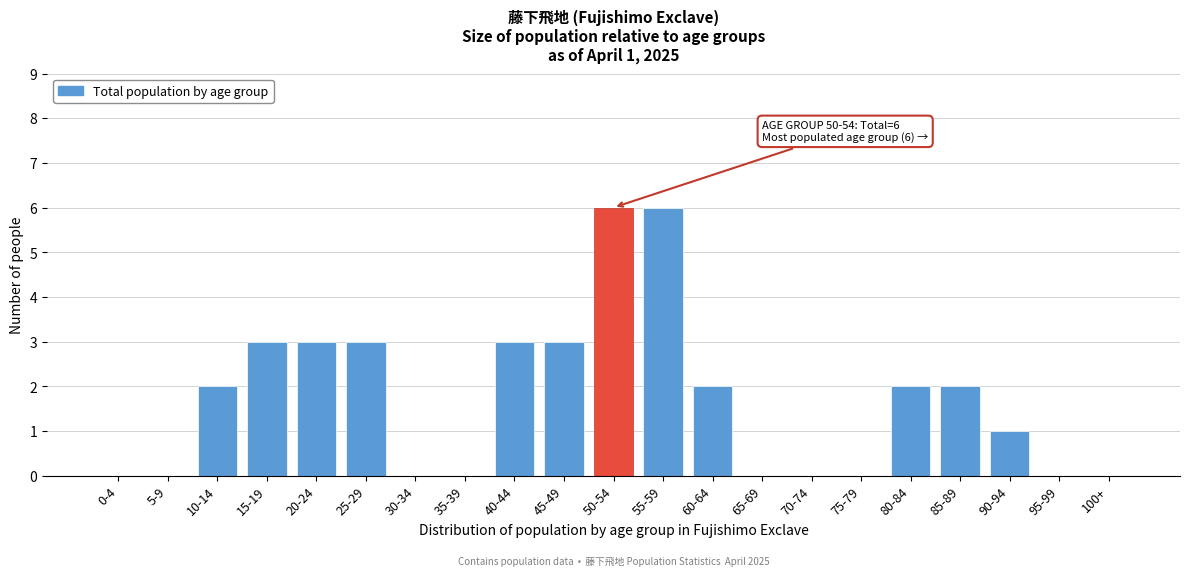

Reading left to right, what are all the values shown in this chart?

0-4=0	5-9=0	10-14=2	15-19=3	20-24=3	25-29=3	30-34=0	35-39=0	40-44=3	45-49=3	50-54=6	55-59=6	60-64=2	65-69=0	70-74=0	75-79=0	80-84=2	85-89=2	90-94=1	95-99=0	100+=0